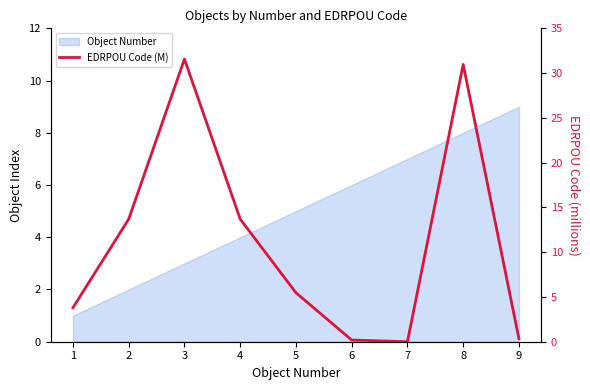

Reading right to left, extract all data points from this chart.

9=0.3	8=31.0	7=0.0	6=0.2	5=5.5	4=13.7	3=31.6	2=13.7	1=3.8